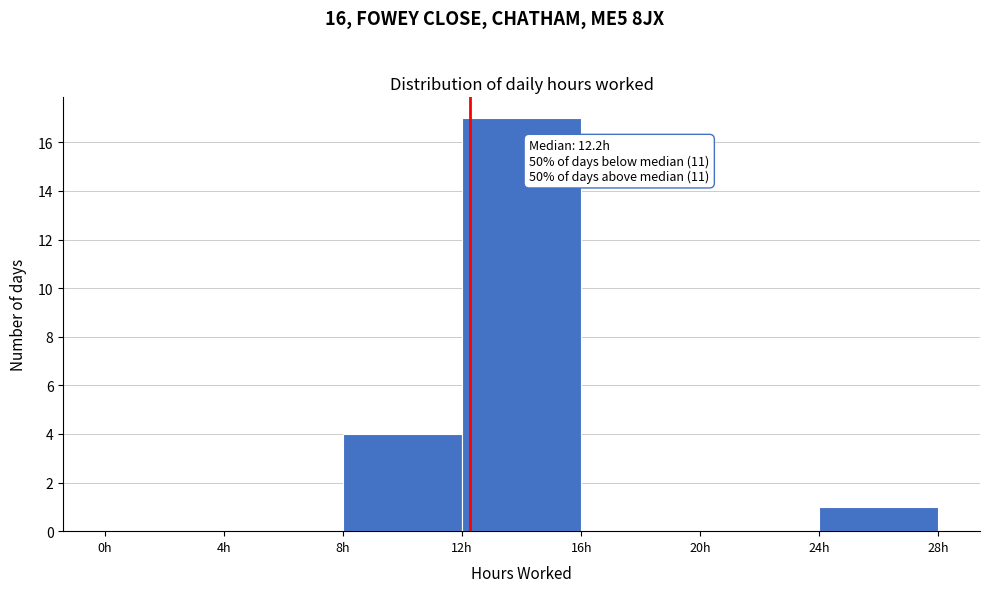

Over which range of the x-axis is the bar tallest?

12 to 16